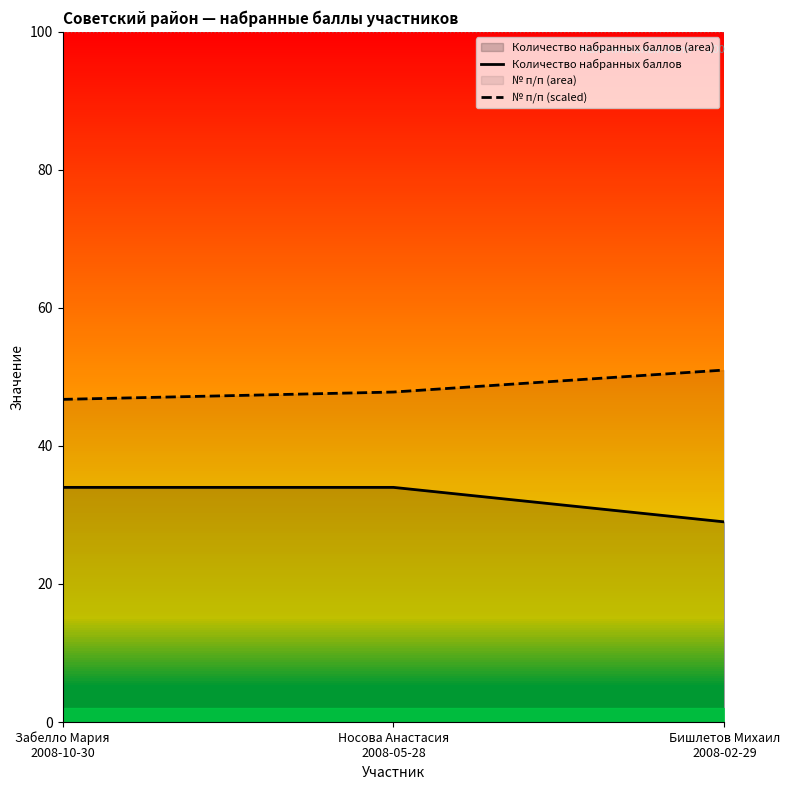

What is the label of the 1st point from the right?

Бишлетов Михаил
2008-02-29